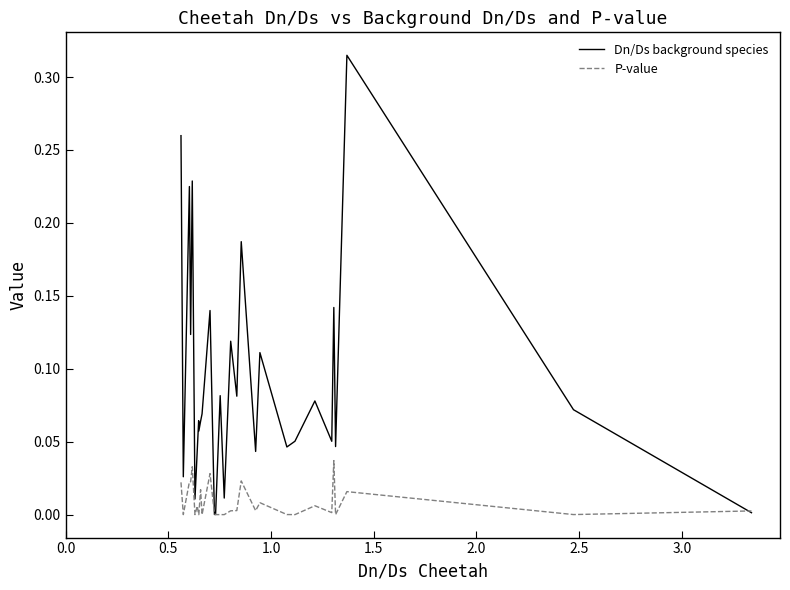

Which series has the largest total across all categories?

Dn/Ds background species